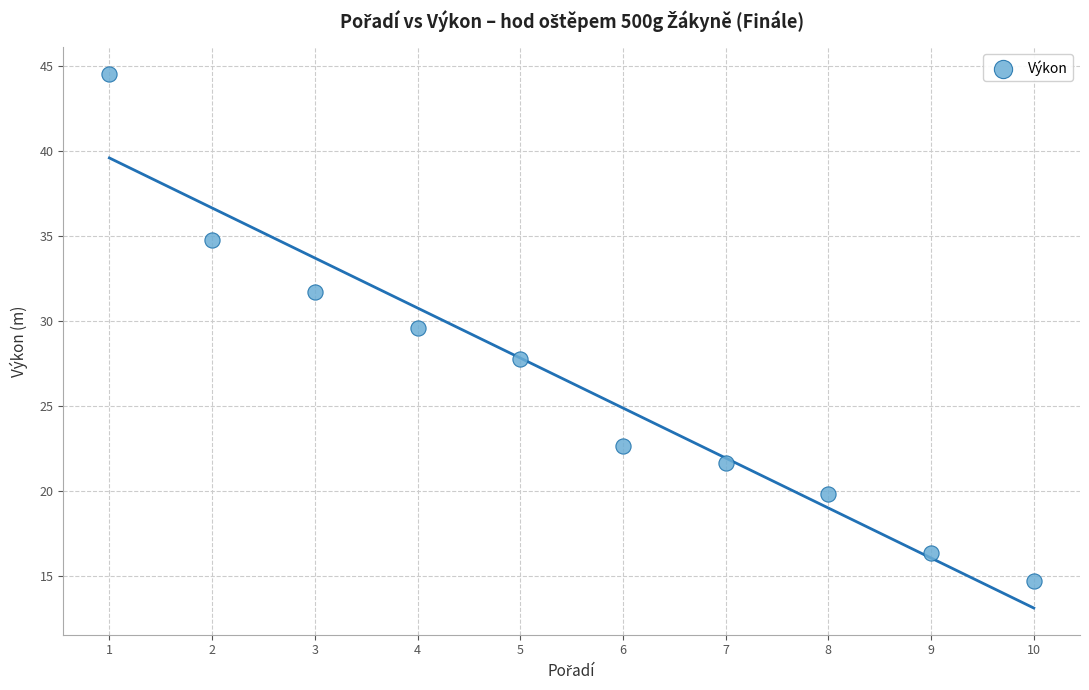

What Y value in the scatter plot is closest to 29?

29.6